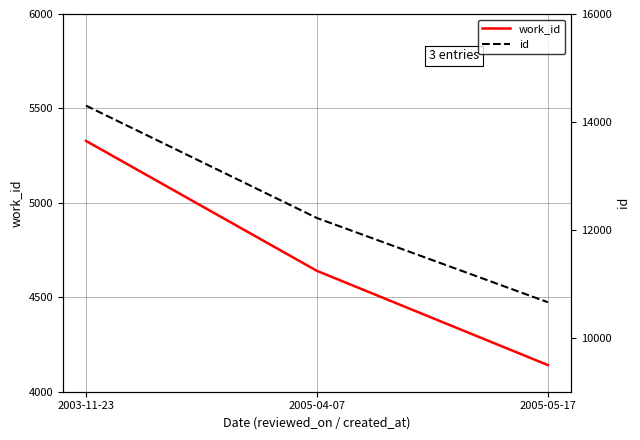

What is the approximate value of id at 2005-05-17, to the nearest 10?

10660